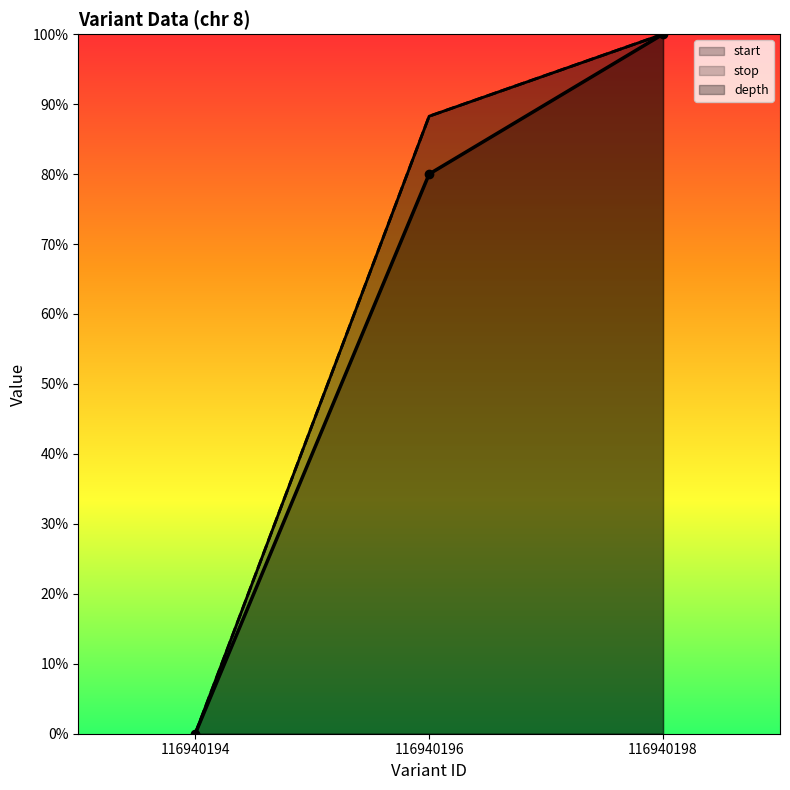

Which category has the highest value across all series?

116940198